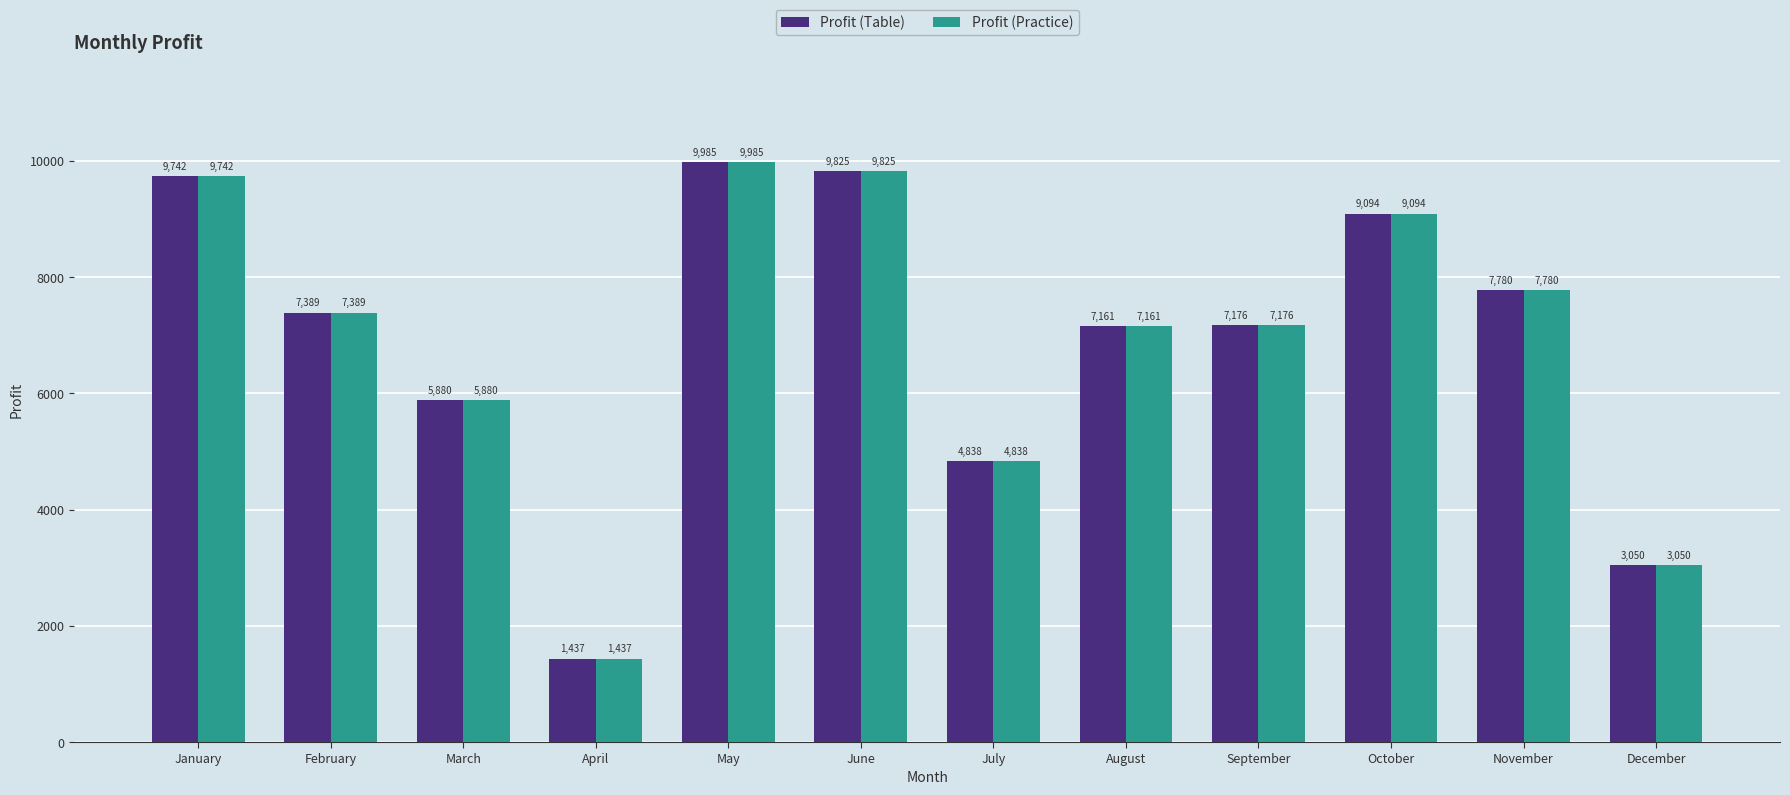

Read the Profit (Practice) value at January, to the nearest 100.

9700